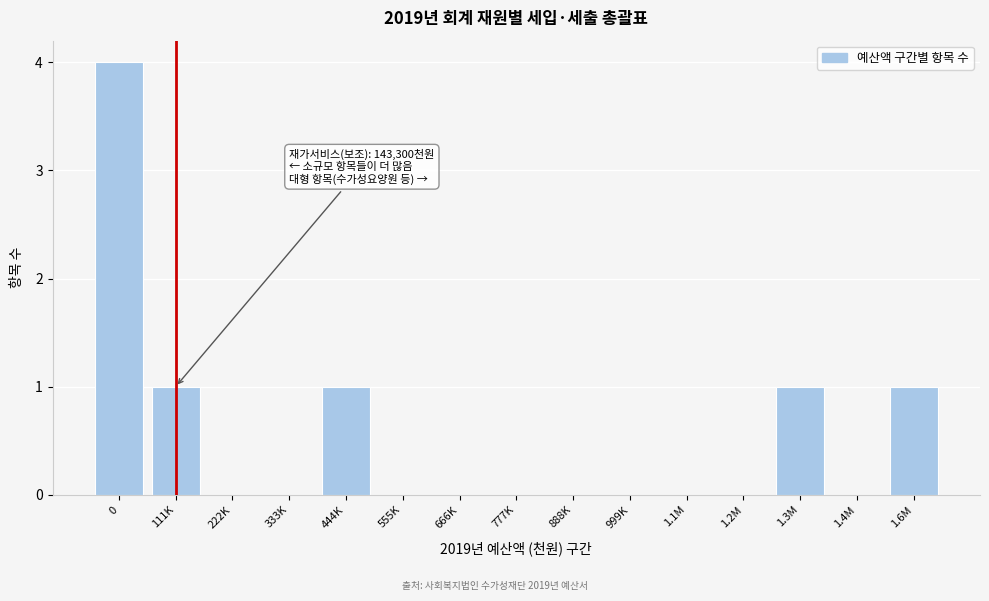

Reading left to right, what are all the values shown in this chart?

0=4	111K=1	222K=0	333K=0	444K=1	555K=0	666K=0	777K=0	888K=0	999K=0	1.1M=0	1.2M=0	1.3M=1	1.4M=0	1.6M=1